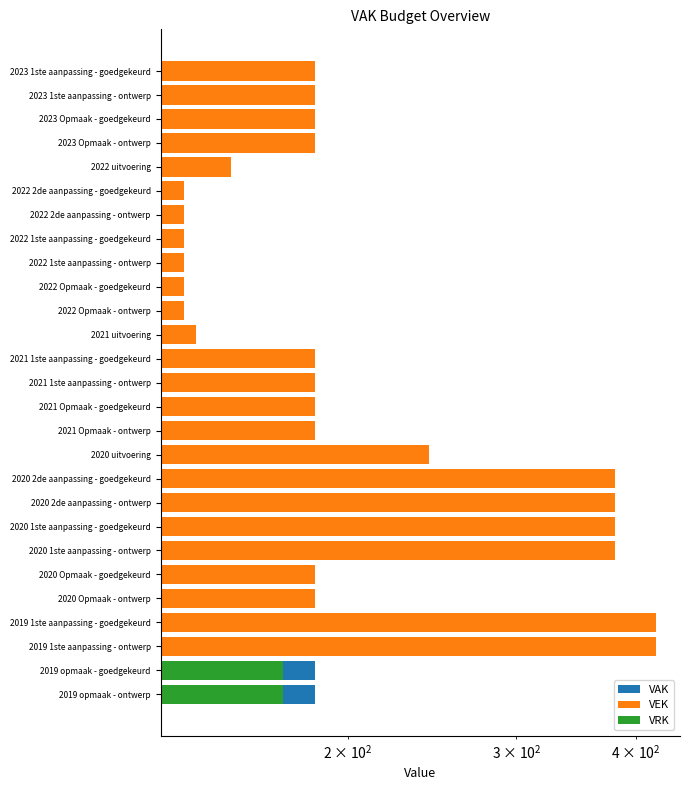

Which series has the widest spread of values?

VEK